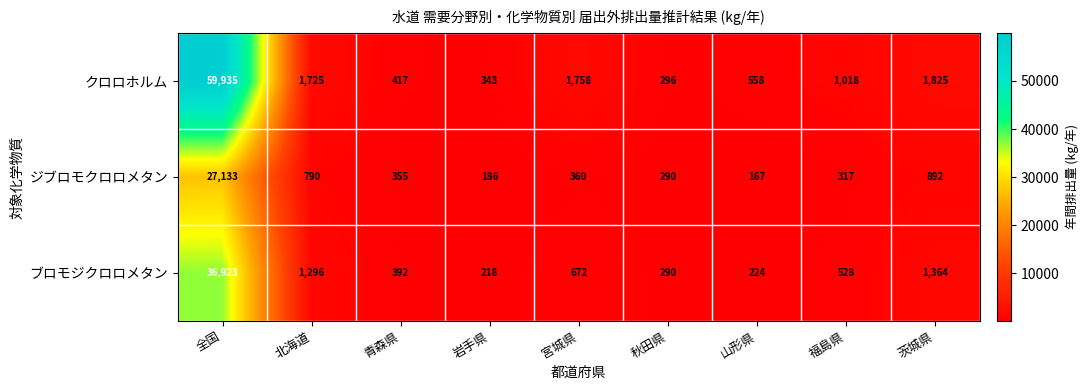

Rank the series by their maximum value, from lowest to highest.

ジブロモクロロメタン, ブロモジクロロメタン, クロロホルム